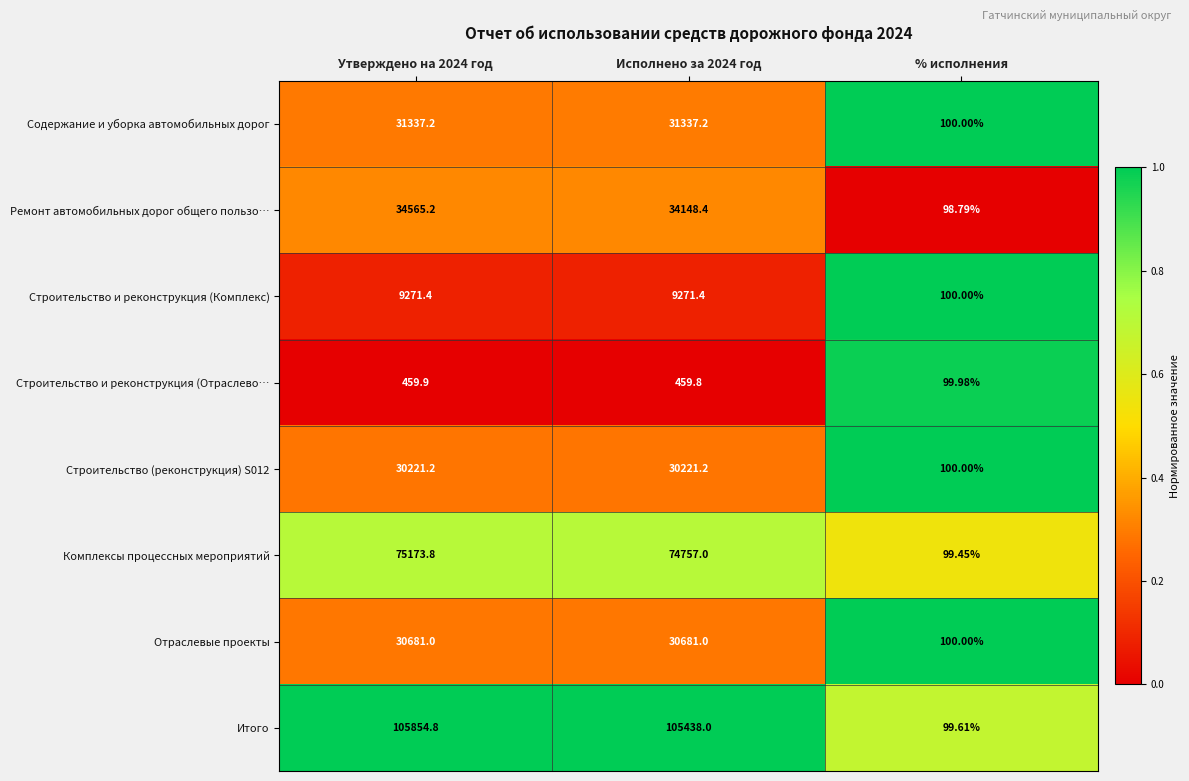

Which label corresponds to the smallest value in the chart?

% исполнения